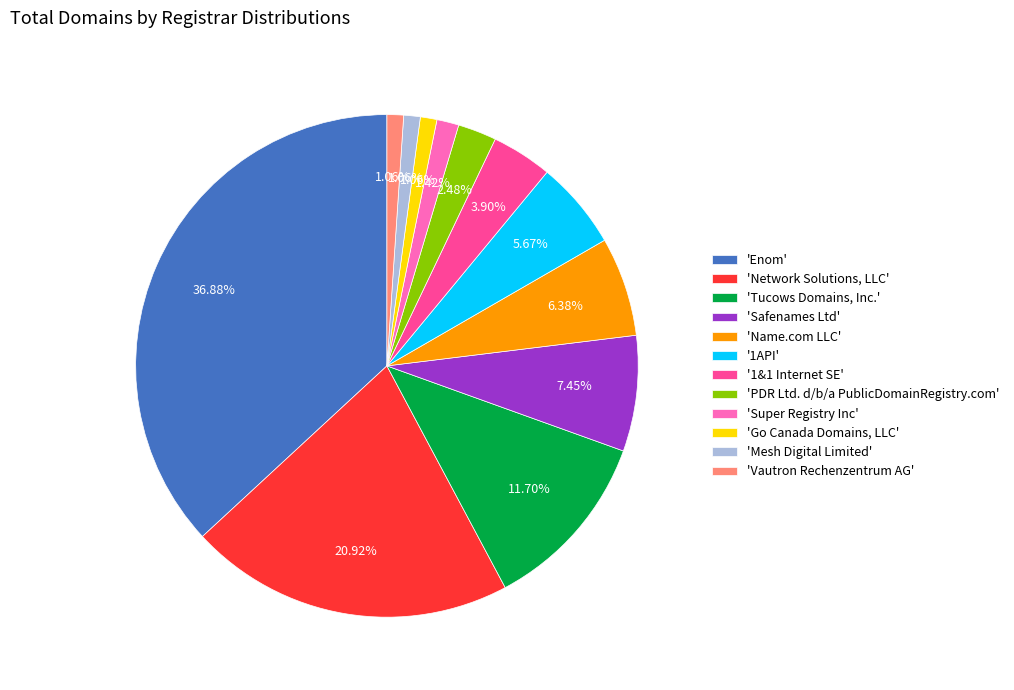

What is the largest slice in the pie chart?

'Enom'